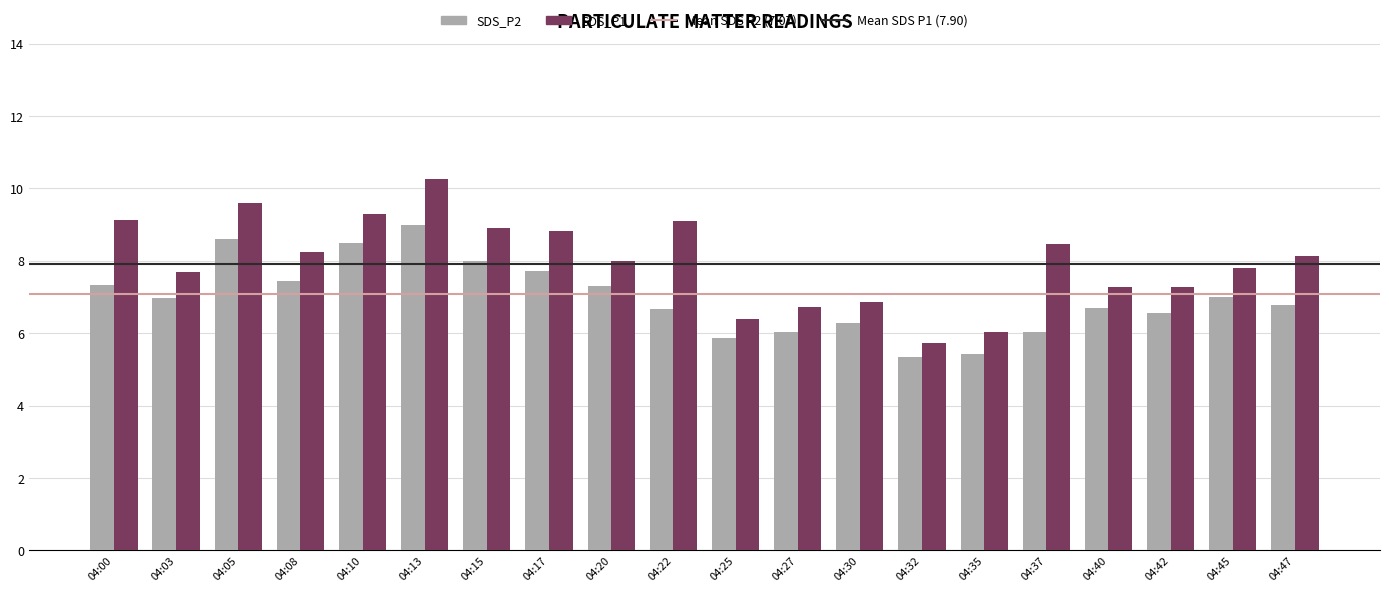

At how many categories does at least one series exceed 5?

20